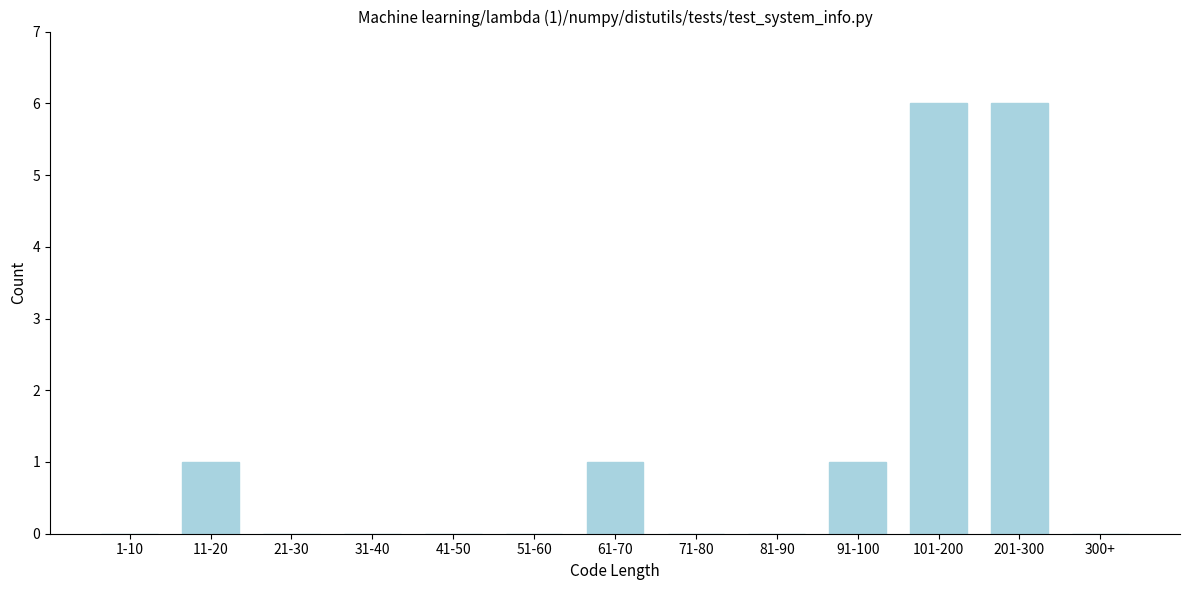

Reading left to right, transcribe all the data shown in this chart.

1-10=0	11-20=1	21-30=0	31-40=0	41-50=0	51-60=0	61-70=1	71-80=0	81-90=0	91-100=1	101-200=6	201-300=6	300+=0